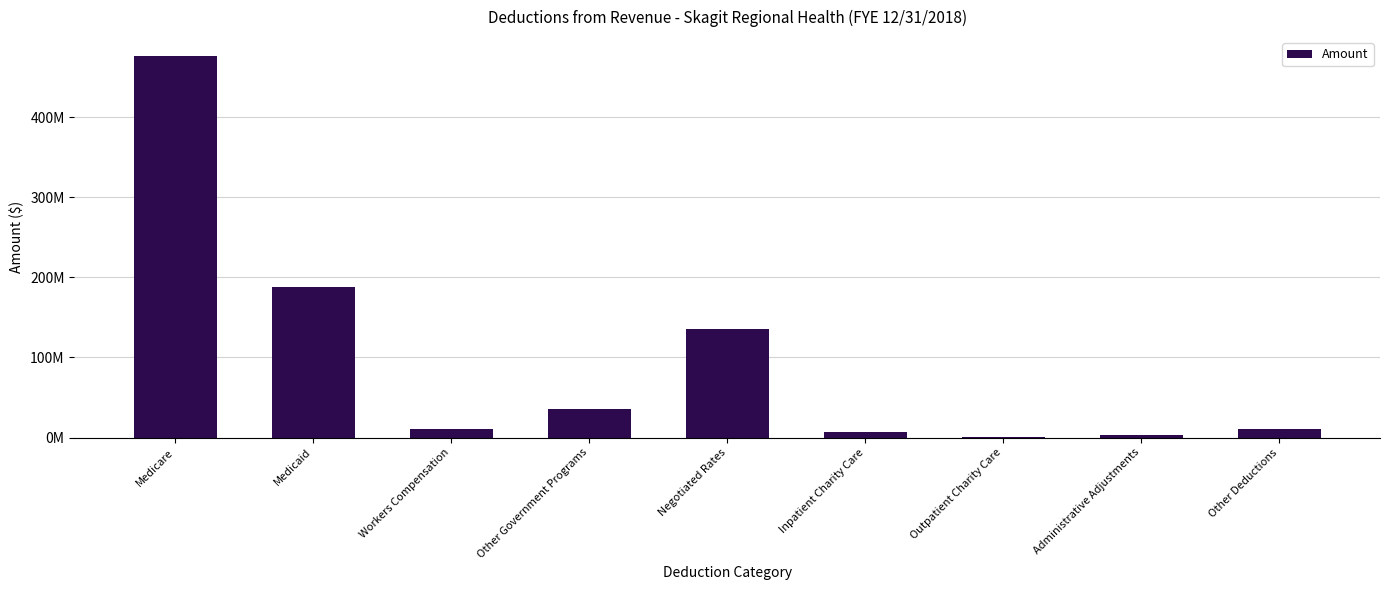

List the labels in order of value, smallest first.

Outpatient Charity Care, Administrative Adjustments, Inpatient Charity Care, Workers Compensation, Other Deductions, Other Government Programs, Negotiated Rates, Medicaid, Medicare